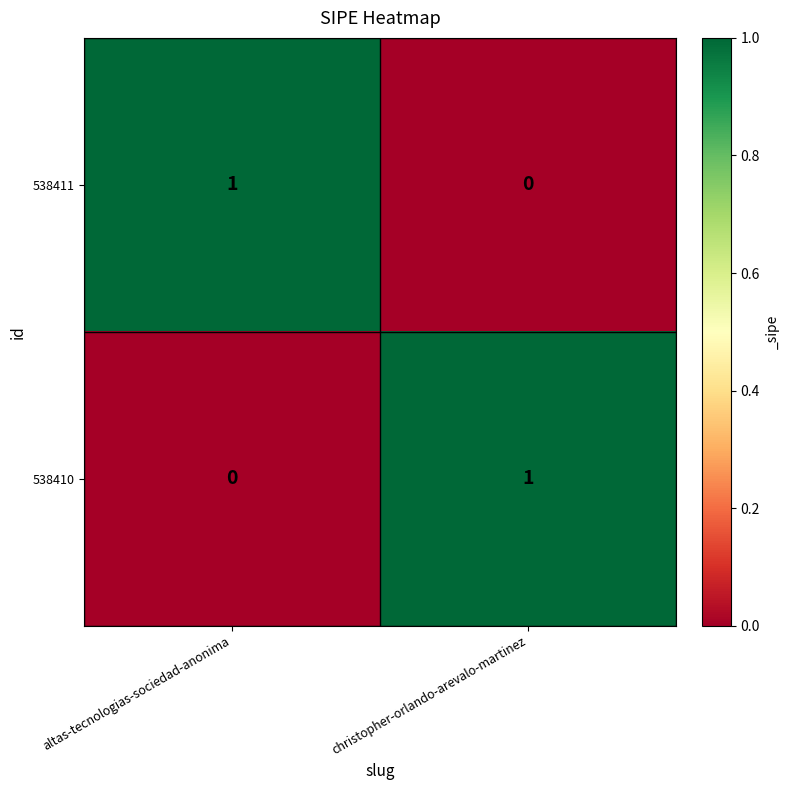

The 538411 series shows 0 at christopher-orlando-arevalo-martinez. True or false?

True